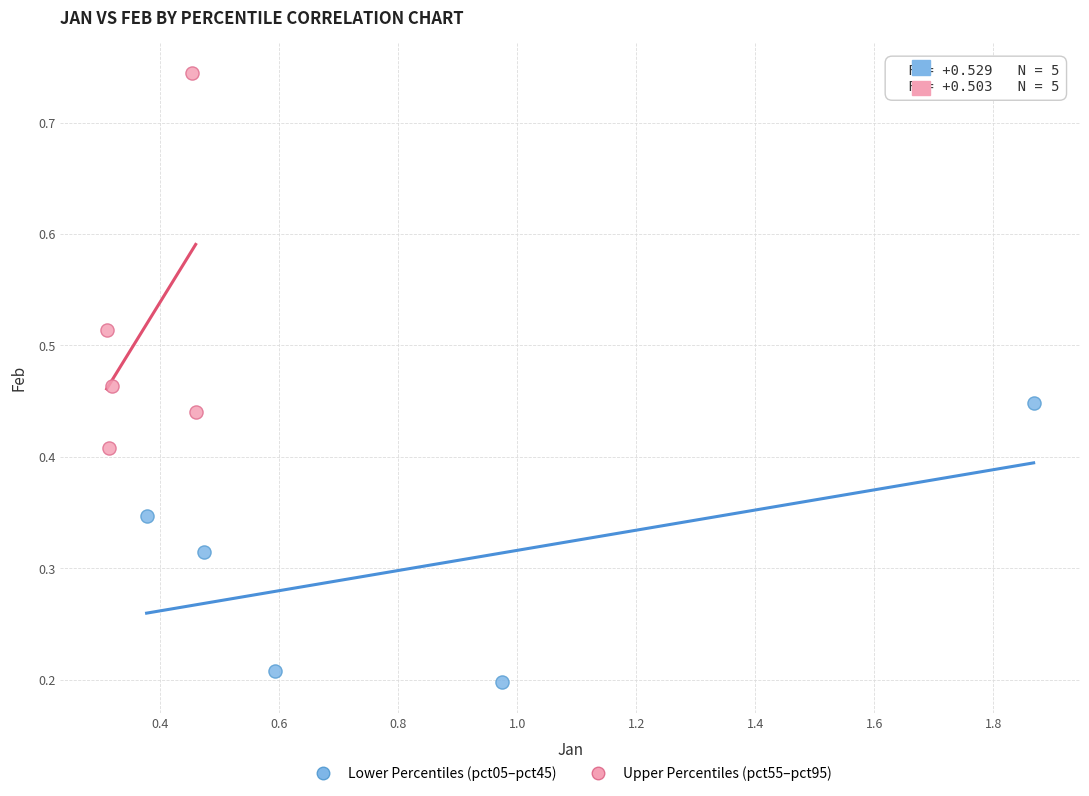

Which series contains the highest Y value?

Upper Percentiles (pct55–pct95)